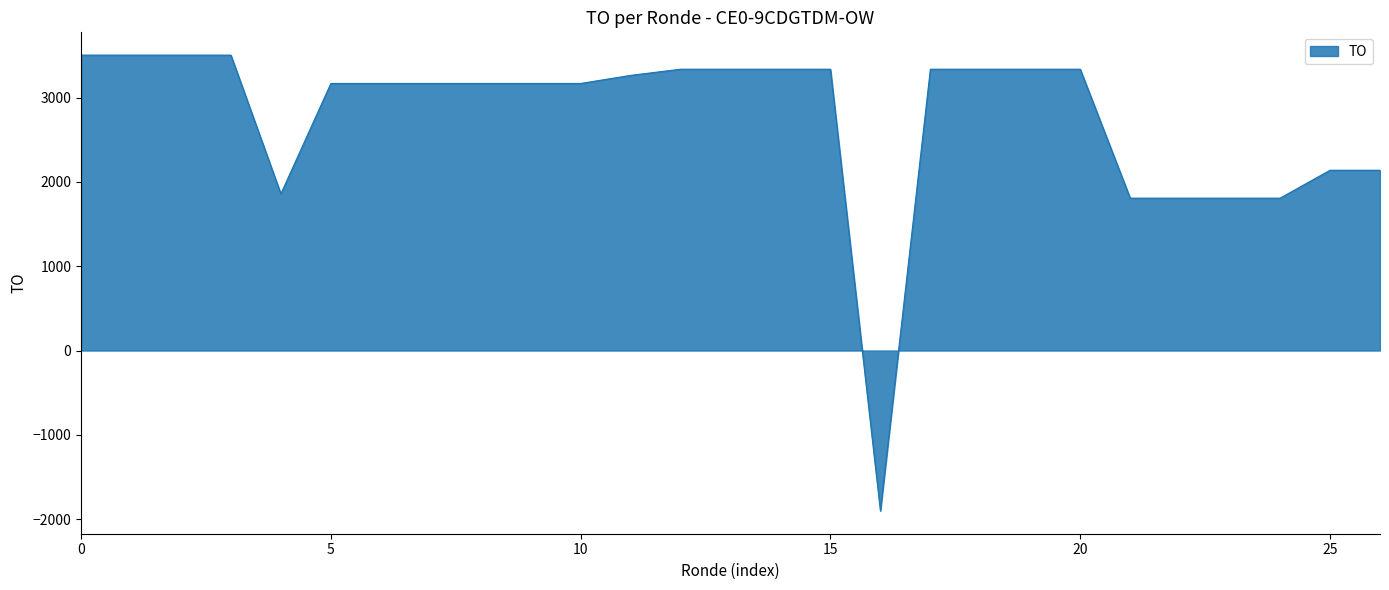

Reading left to right, extract all data points from this chart.

3503	3503	3503	3503	1858	3167	3167	3167	3167	3167	3167	3263	3336	3336	3336	3336	-1902	3336	3336	3336	3336	1807	1807	1807	1807	2138	2138